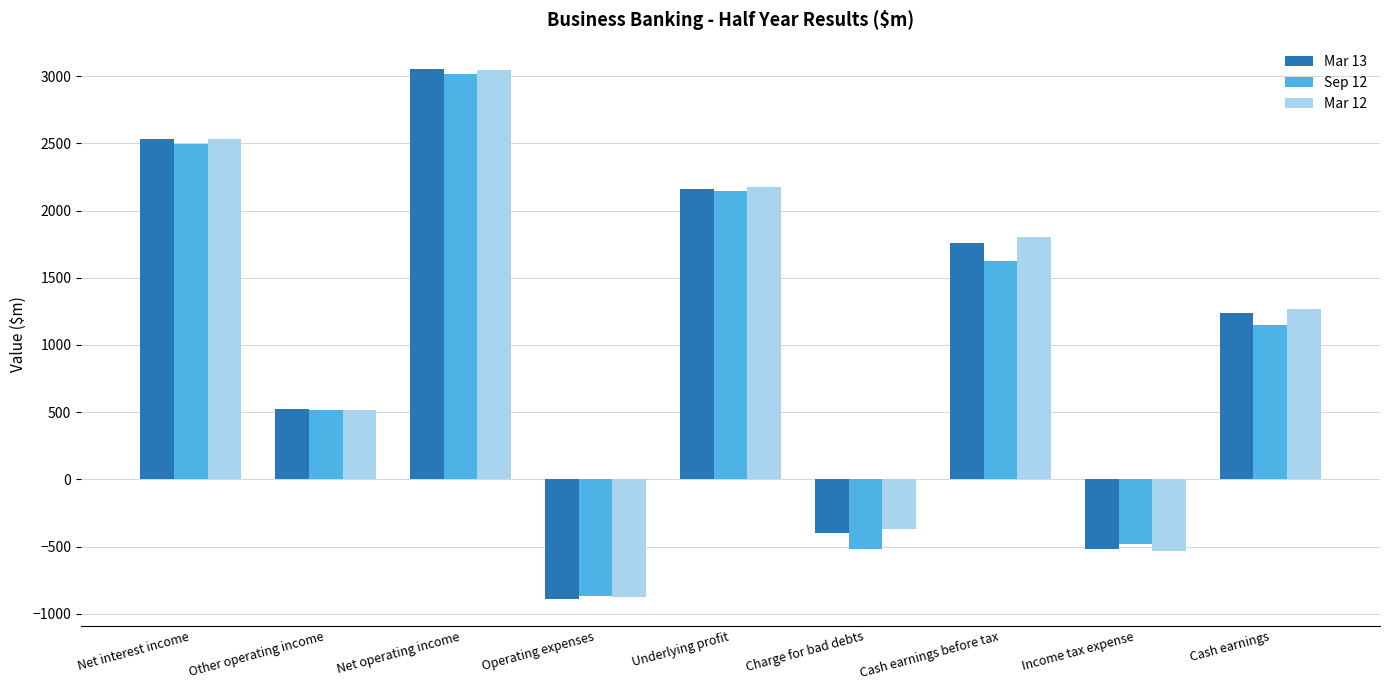

What is the difference between the maximum and minimum values in the Sep 12 series?

3881